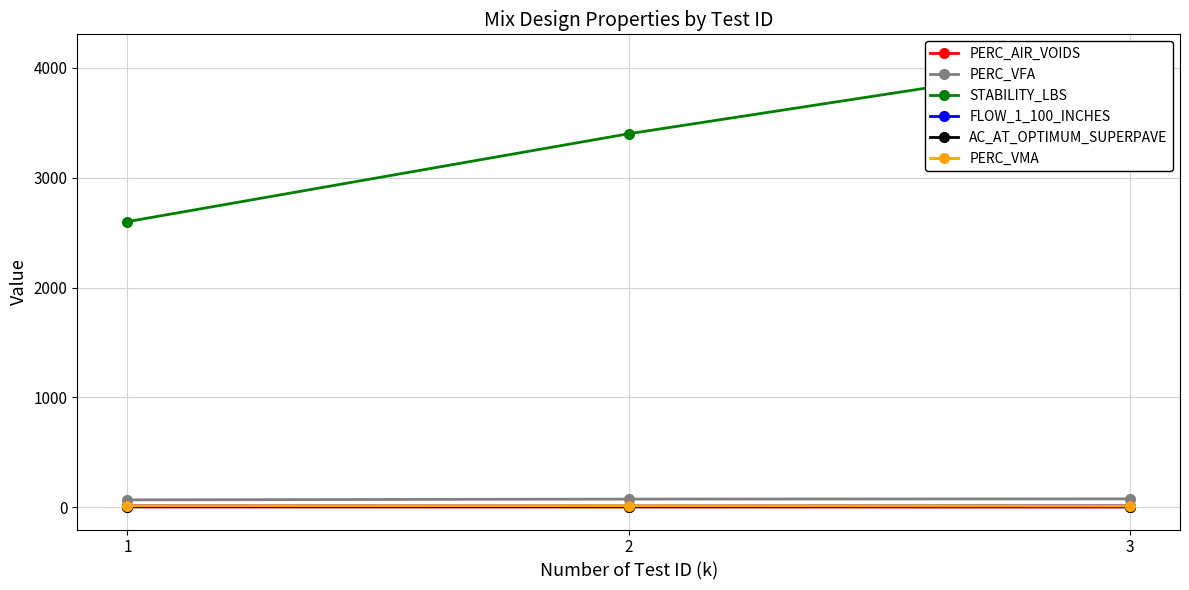

Which series has the largest total across all categories?

STABILITY_LBS